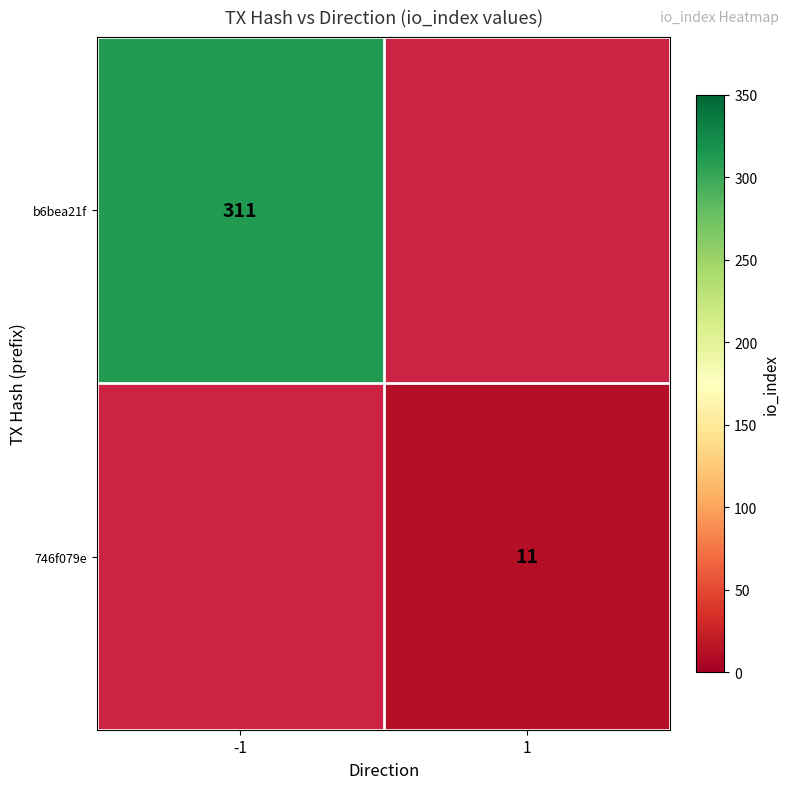

How many data points does each series have?

2